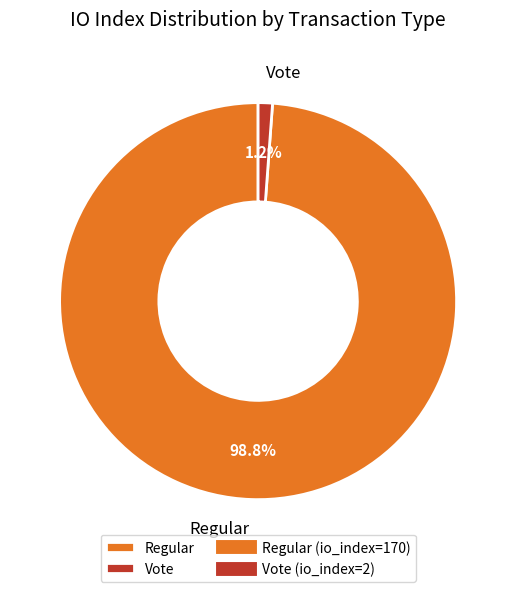

Which has a higher value, Vote or Regular?

Regular